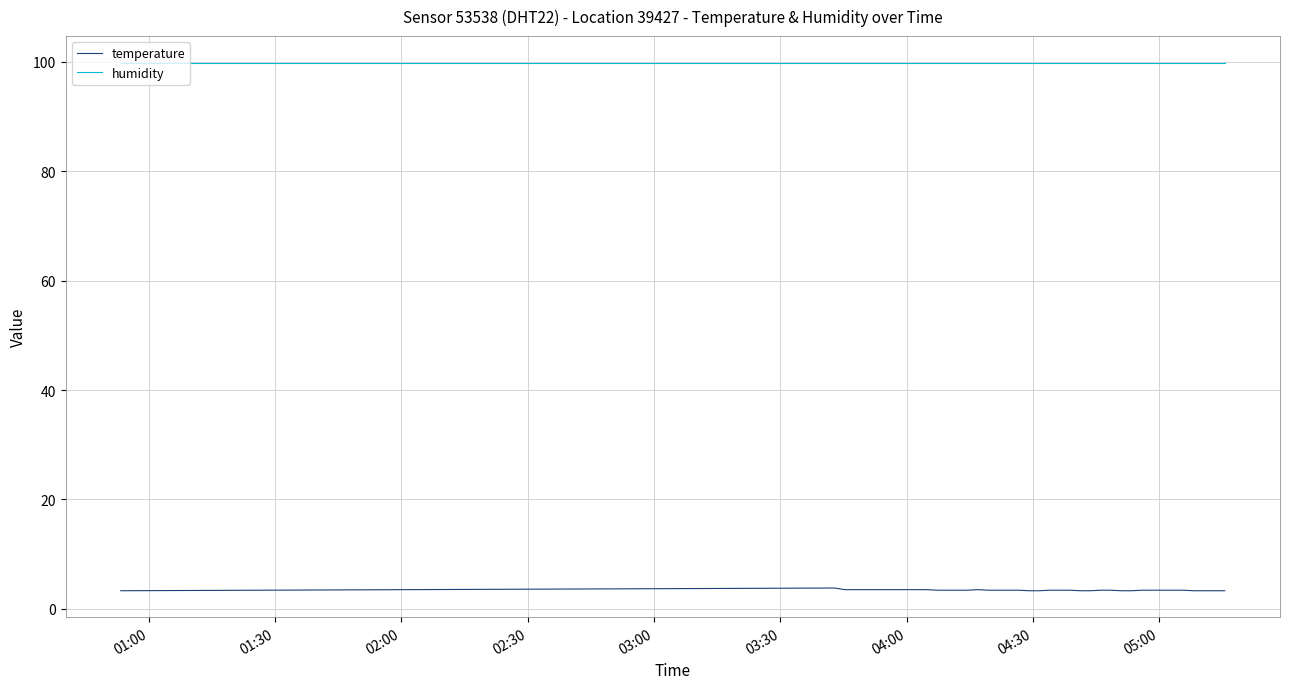

Count the number of categories in the chart.

40